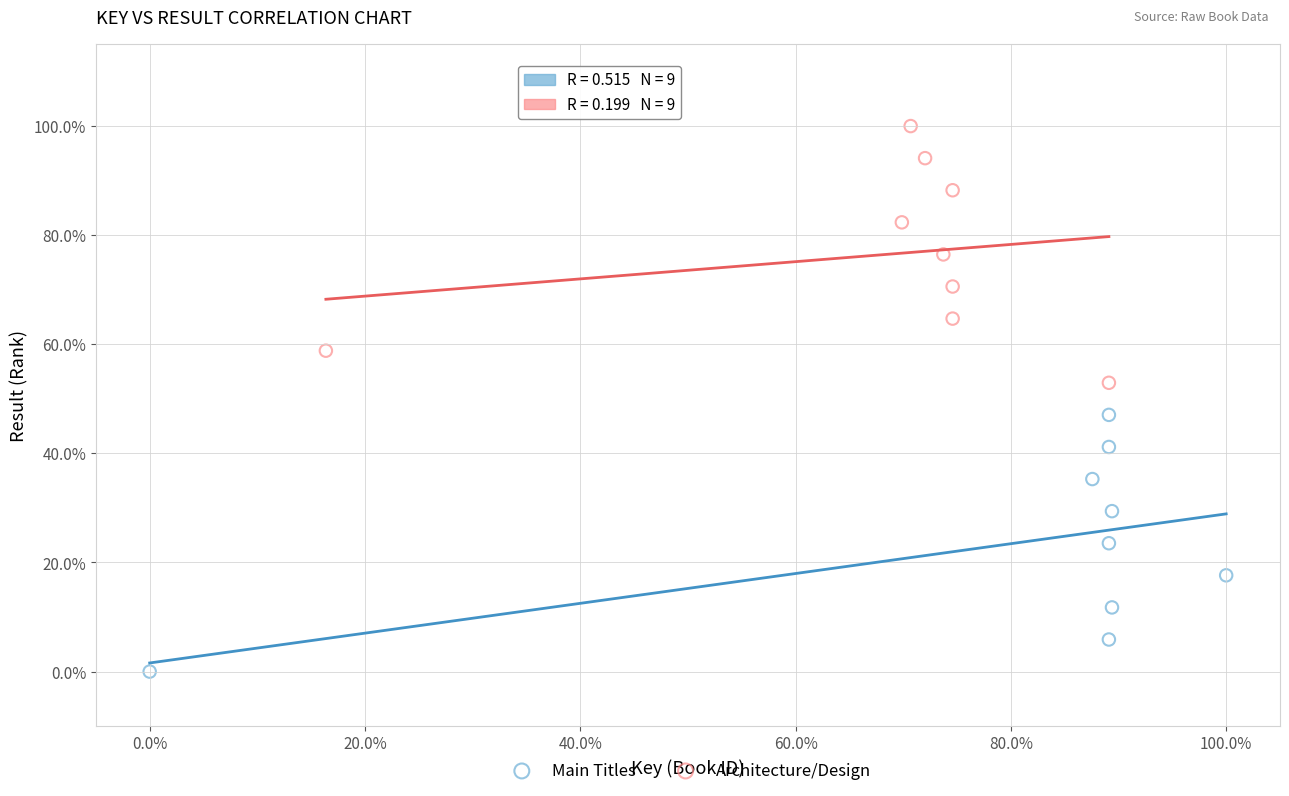

What are all the series names shown in the legend?

Main Titles, Architecture/Design